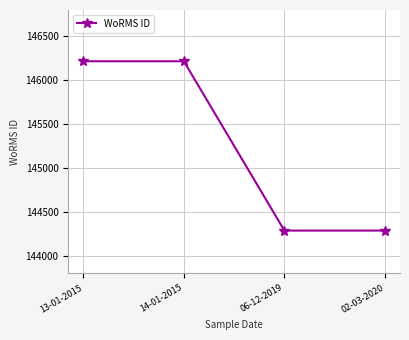

True or false: the data shows 37936 at 14-01-2015.

False